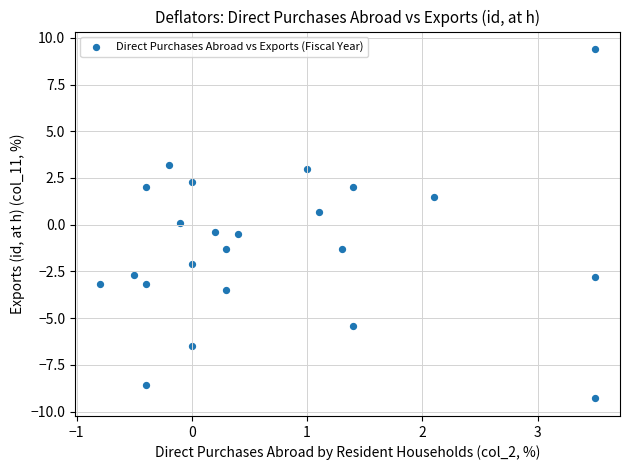

What is the range of X values (max minus min)?

4.3